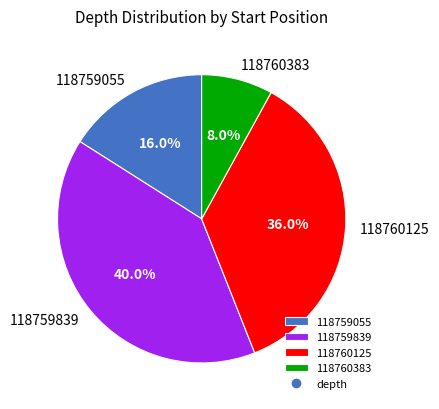

Approximately how many times larger is the value at 118759055 compared to 118760383?

2.0